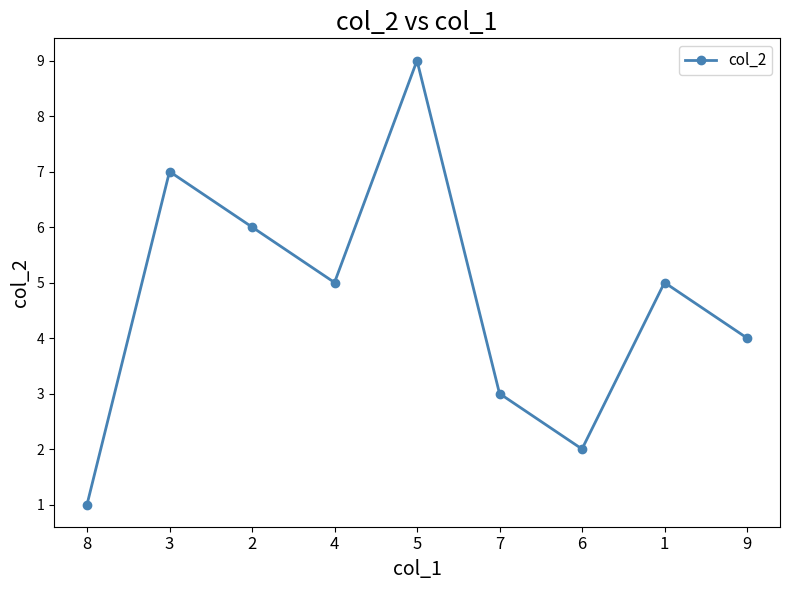

What is the average value?

5